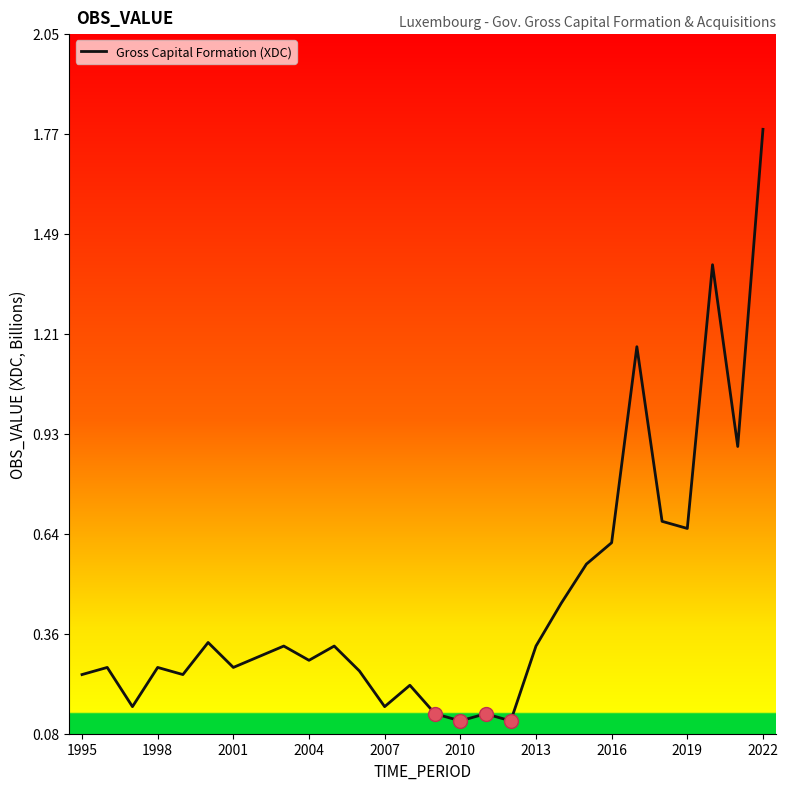

What is the difference between the maximum and minimum values?

1.7